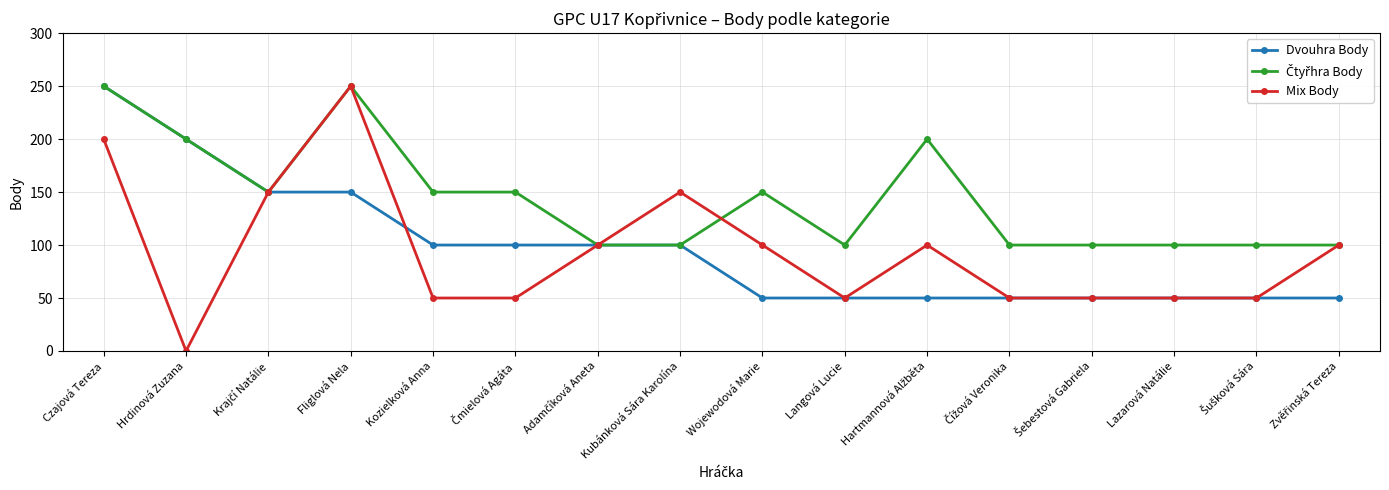

At how many categories does at least one series exceed 4?

16